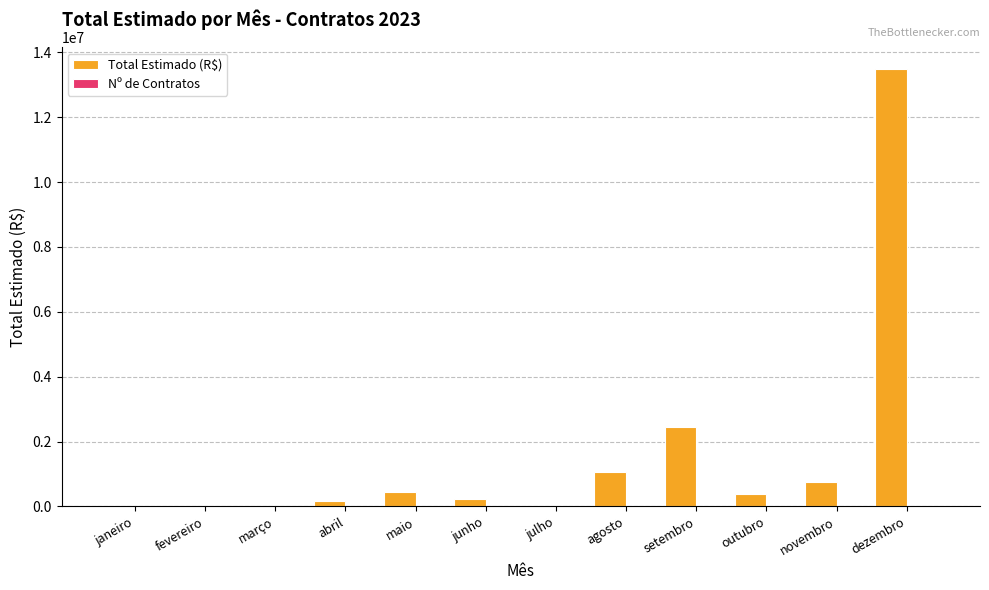

Which series has the largest total across all categories?

Total Estimado (R$)